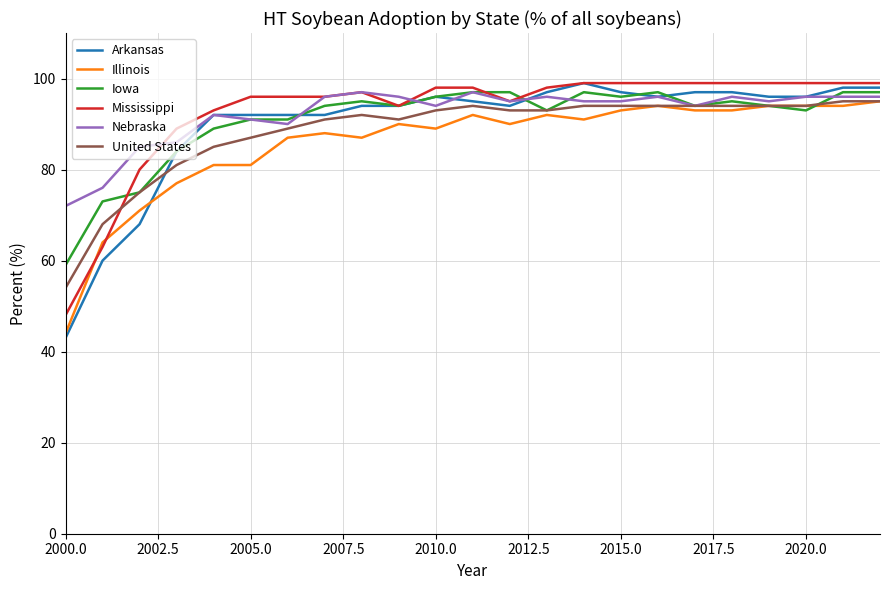

Which series has the largest range (max minus min)?

Arkansas